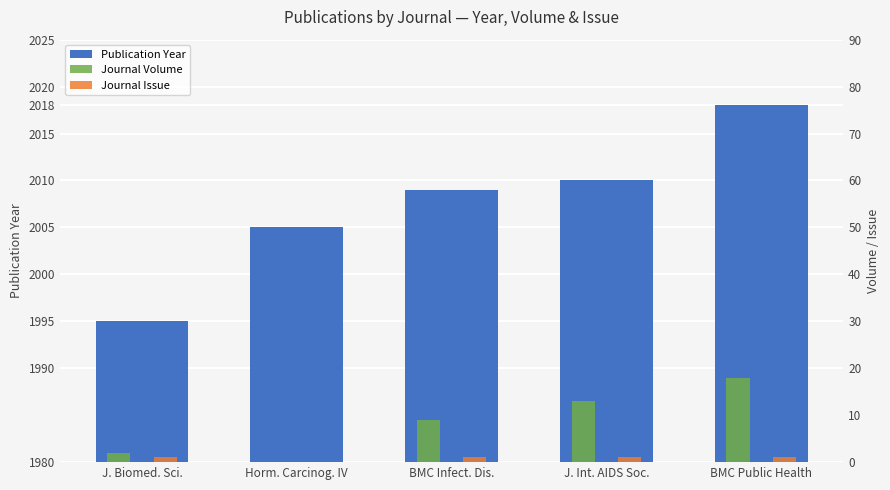

What is the label of the 1st bar from the right?

BMC Public Health